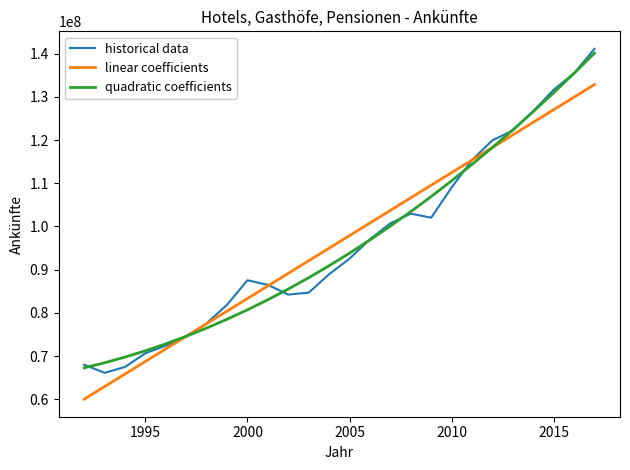

Which series has the widest spread of values?

historical data